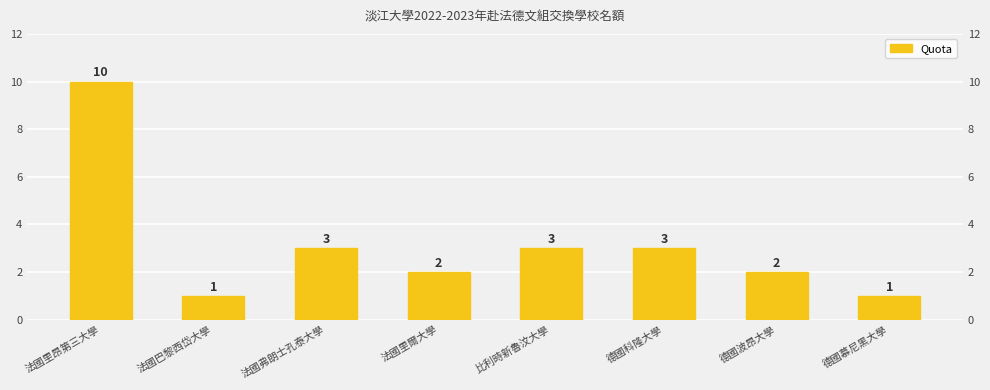

What is the greatest value displayed?

10